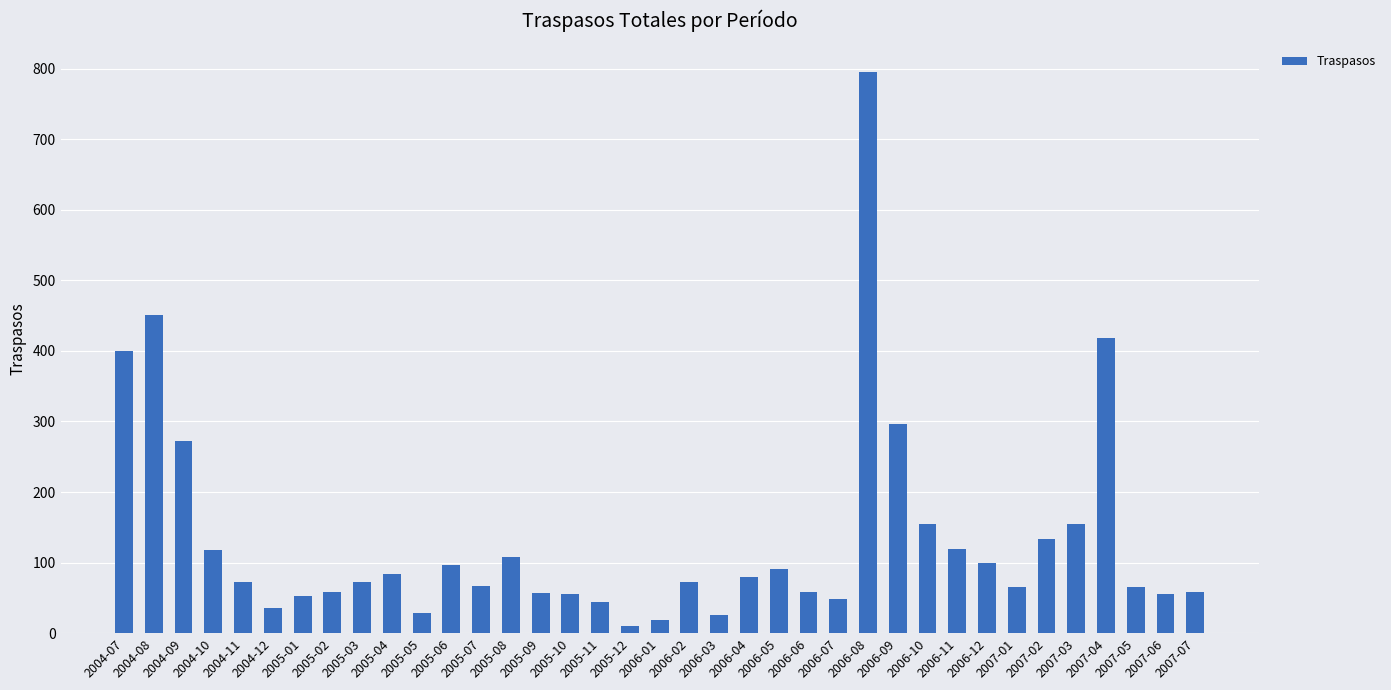

What is the difference between the second highest and minimum values?

441